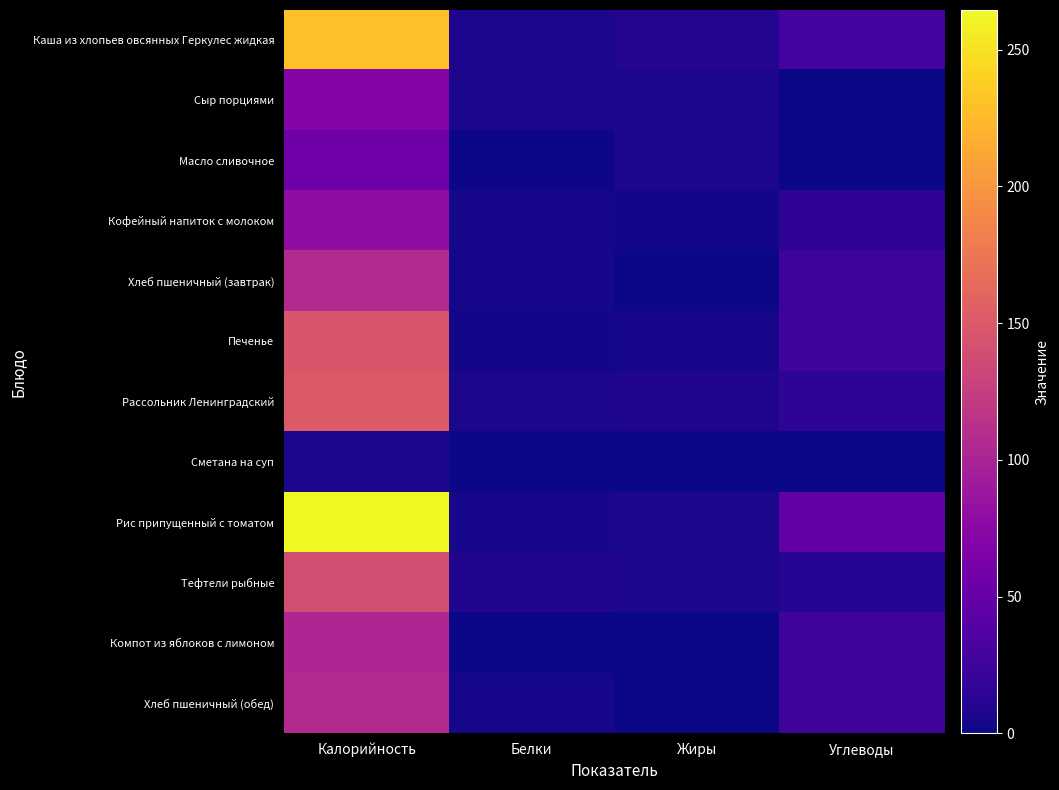

Which series has the largest total across all categories?

Рис припущенный с томатом